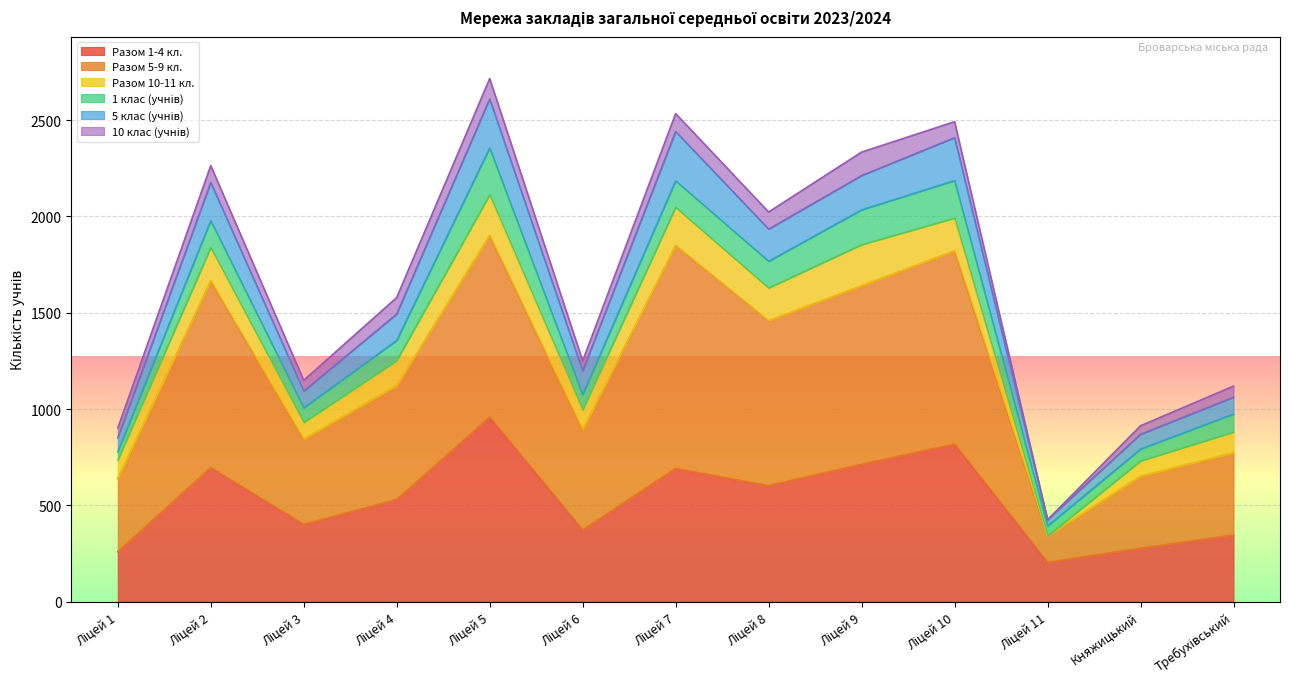

How many interior local peaks does the Разом 1-4 кл. series have?

4